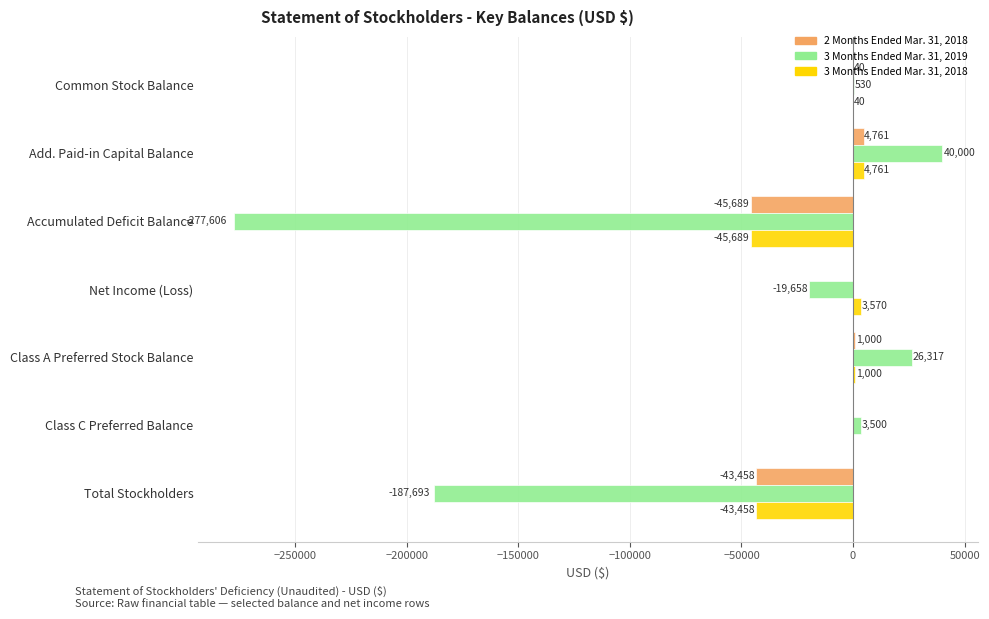

At which category is the sum across all series the highest?

Add. Paid-in Capital Balance